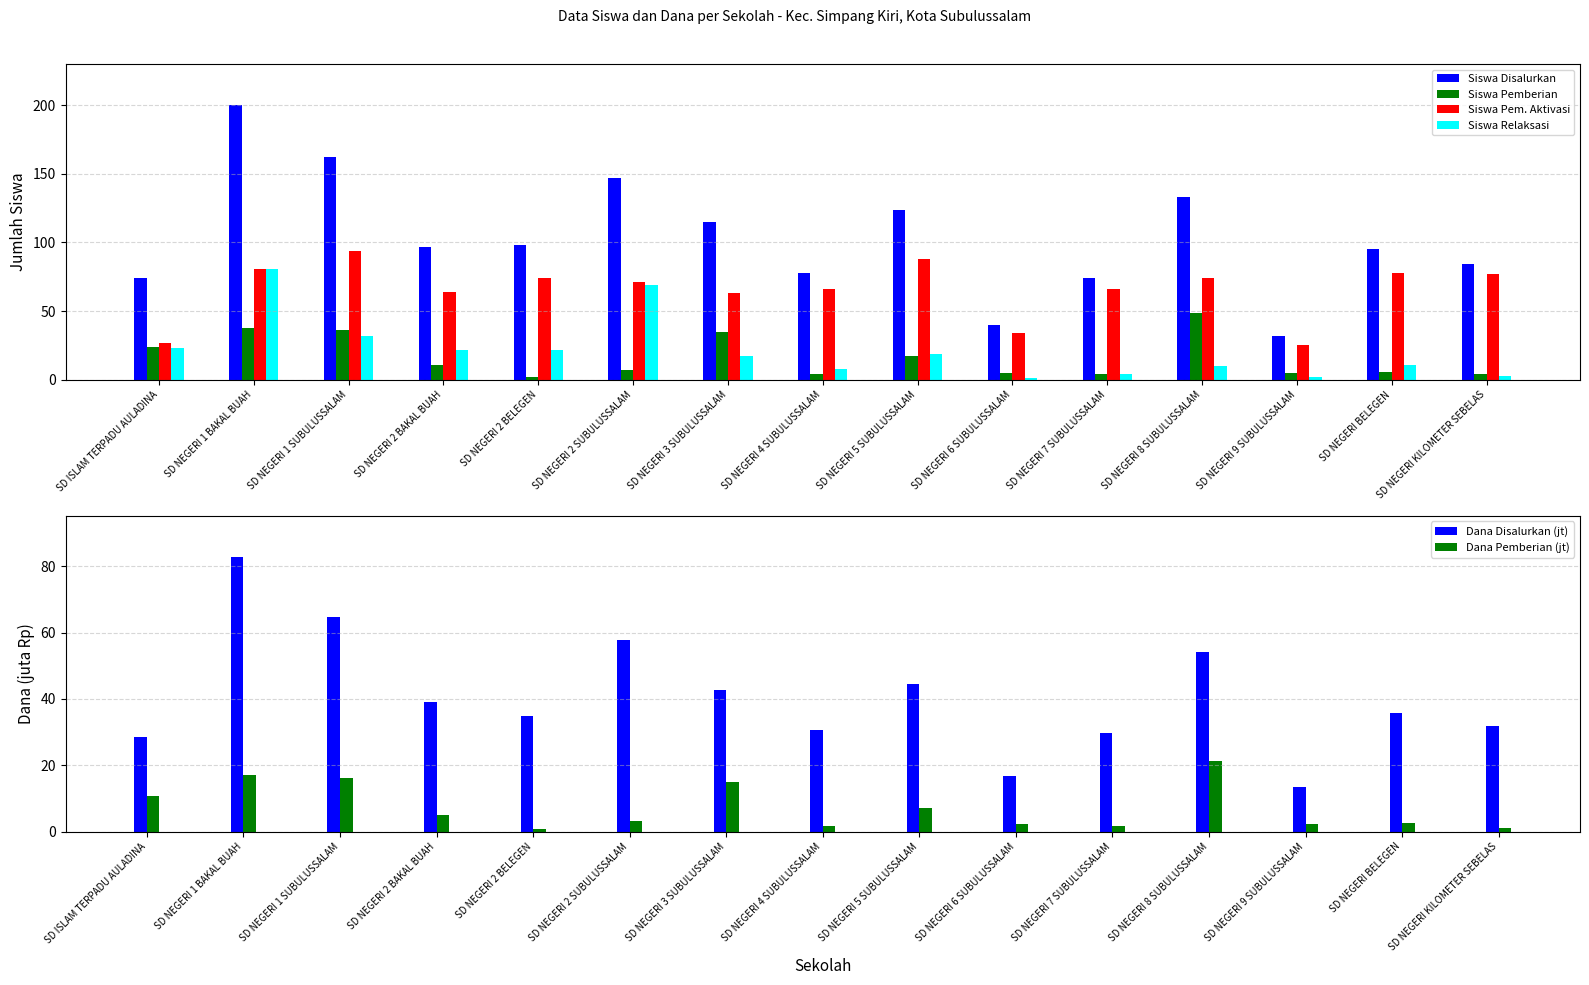

What is the sum of the Siswa Pem. Aktivasi values at SD NEGERI 2 SUBULUSSALAM and SD NEGERI 8 SUBULUSSALAM?

145